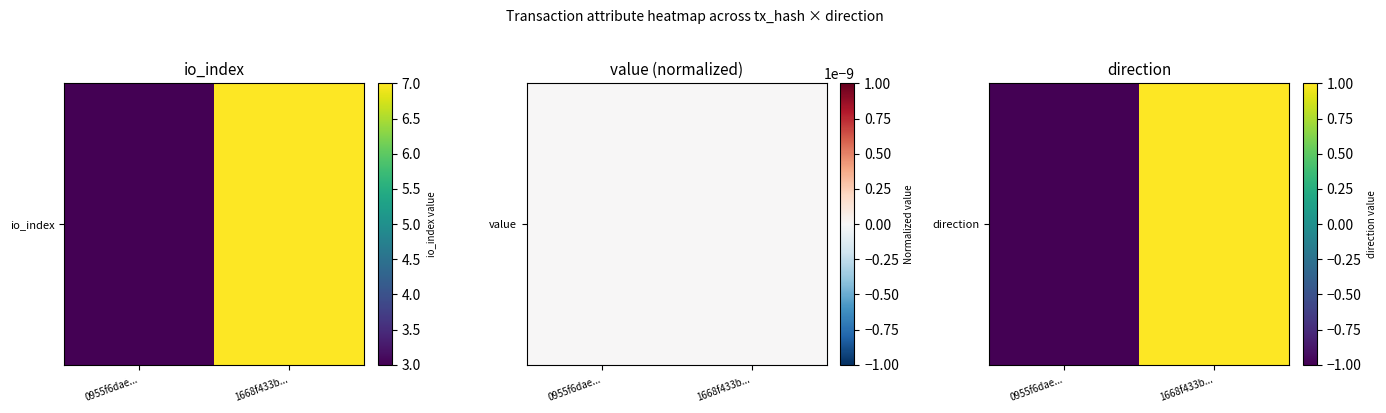

Between 1668f433b... and 0955f6dae..., which is larger?

1668f433b...